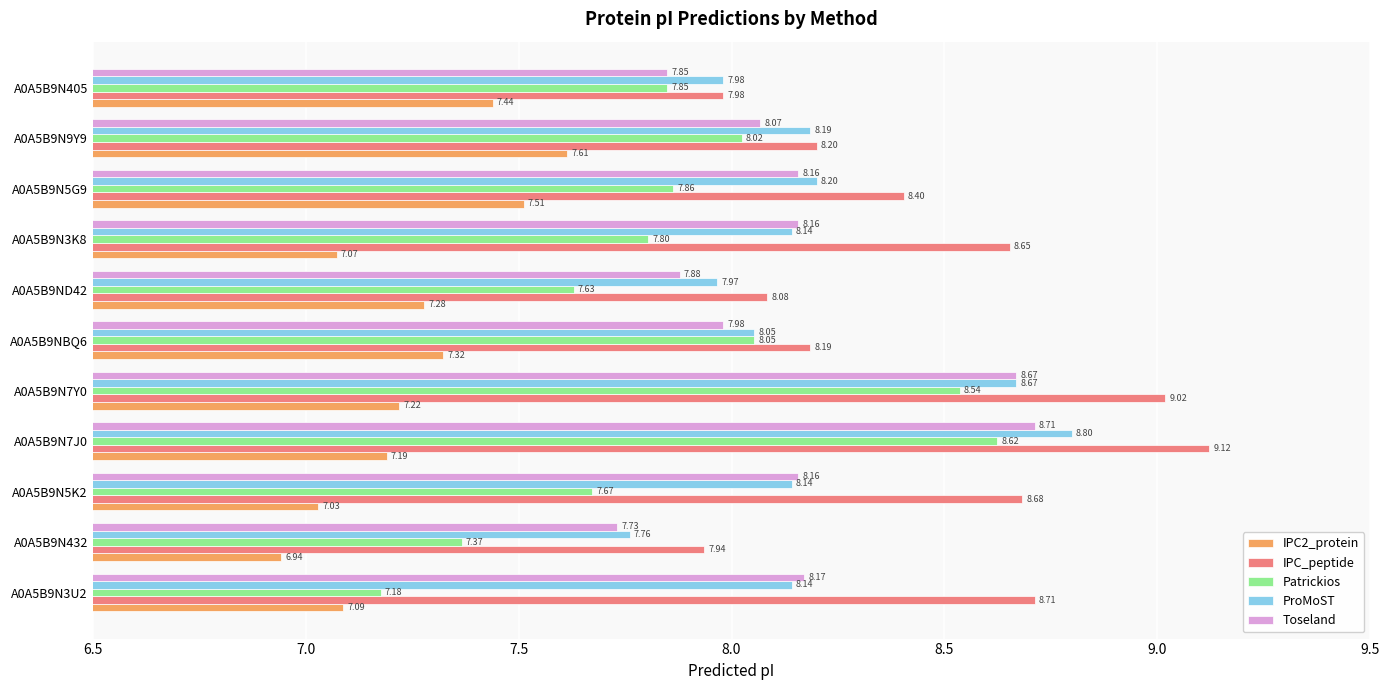

What is the difference between the maximum and minimum values in the Toseland series?

1.0